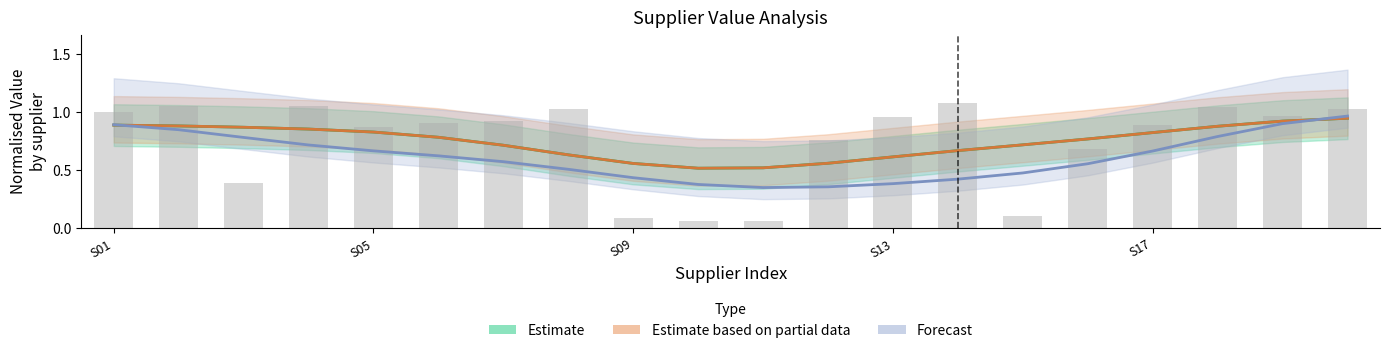

The p_value series shows 0.0 at SPE01503222. True or false?

False